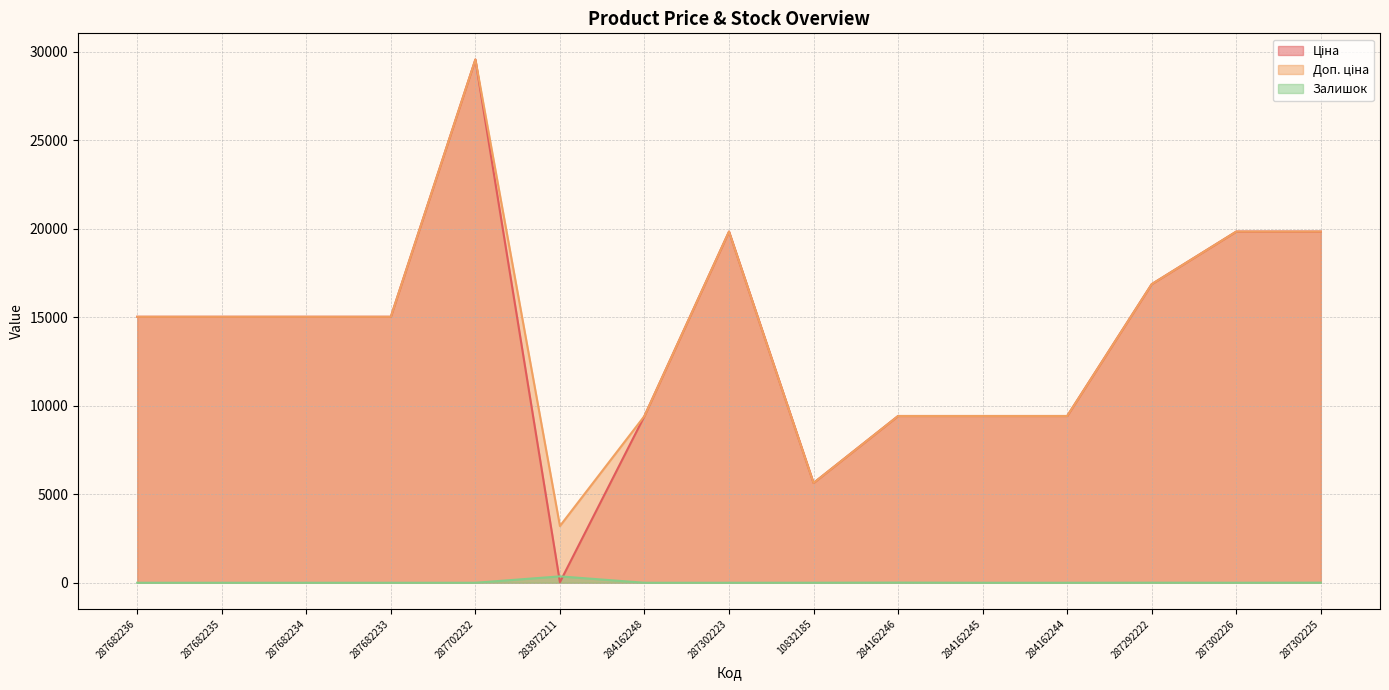

At how many categories does at least one series exceed 26345?

1